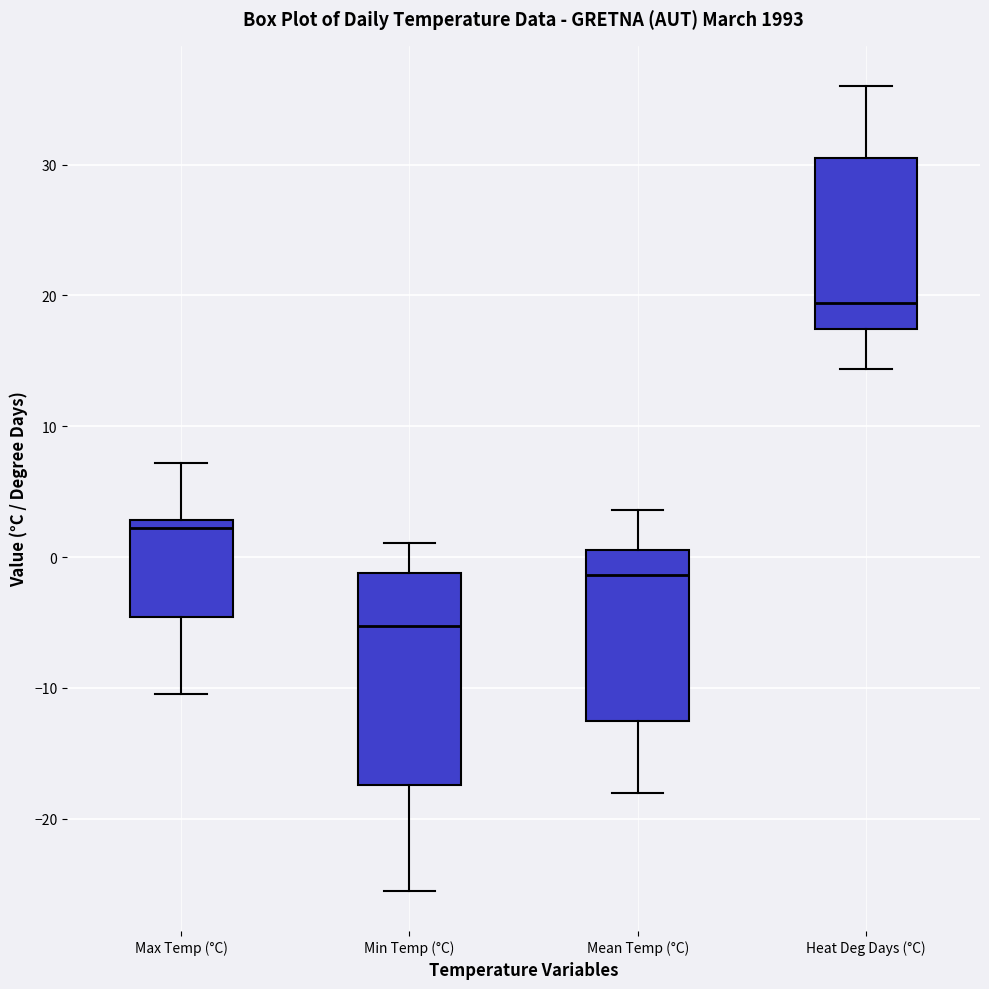

Reading left to right, transcribe this box plot: for each box, give where its median line is, the range the box spans, and where its two whiskers end, as read against the y-axis. The values are not printed on the chart, so give them approximately, as read against the axis.

Max Temp (°C): median 2, box -5 to 3, whiskers -10 to 7
Min Temp (°C): median -5, box -17 to -1, whiskers -25 to 1
Mean Temp (°C): median -1, box -12 to 1, whiskers -18 to 4
Heat Deg Days (°C): median 19, box 17 to 31, whiskers 14 to 36